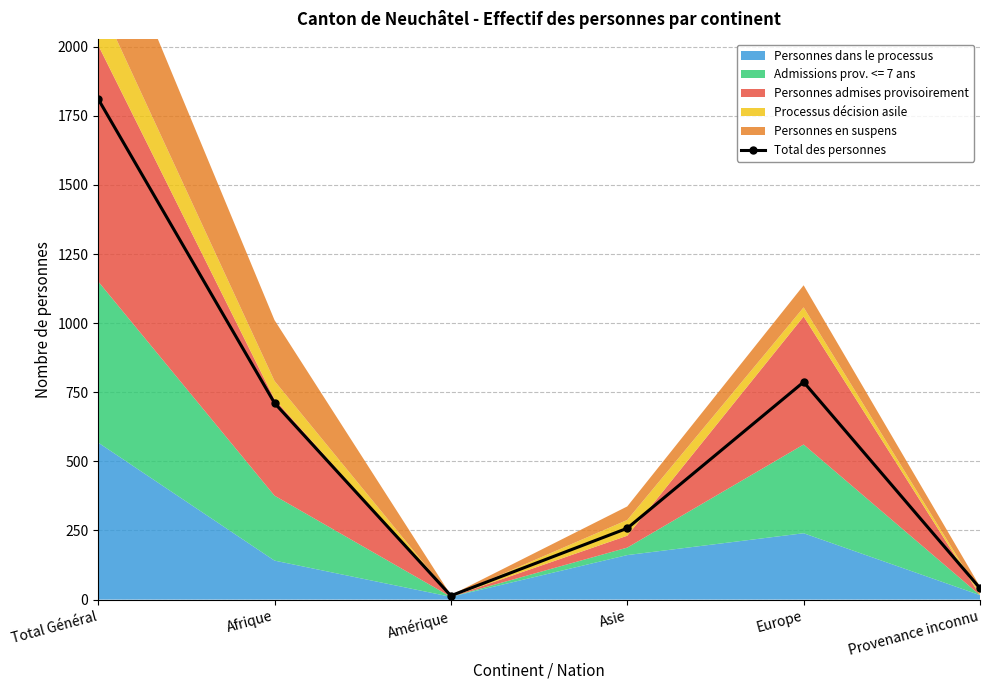

What is the value of the 1st point from the left?

1811